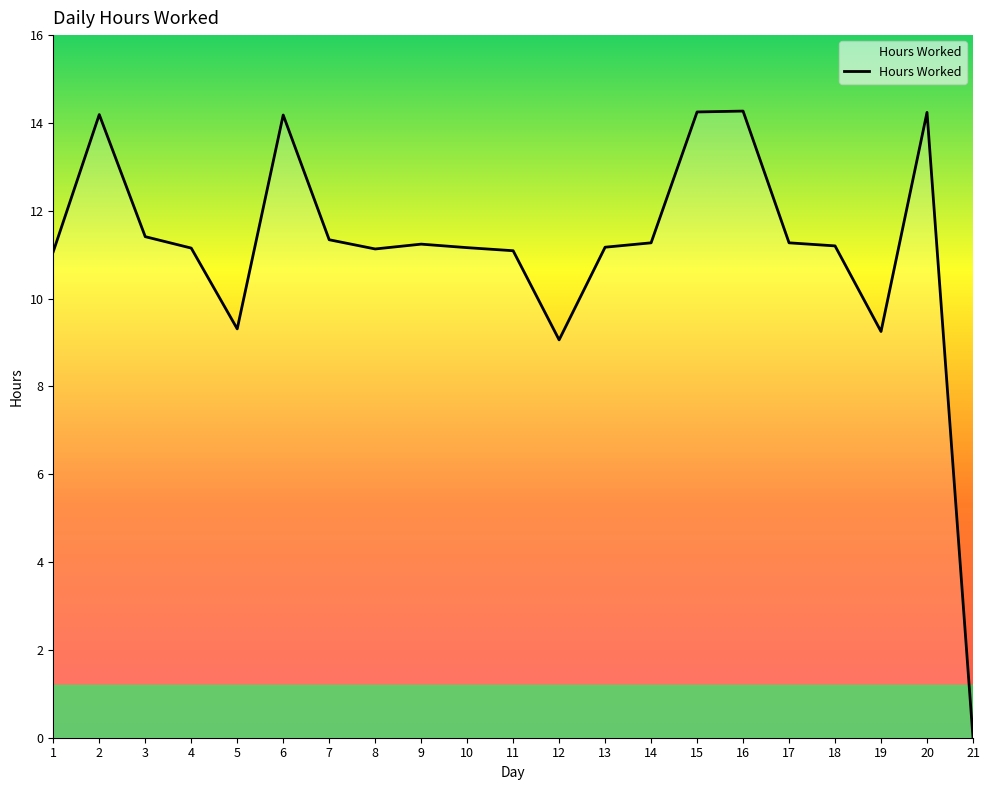

At which category does the data reach its first local valley?

5